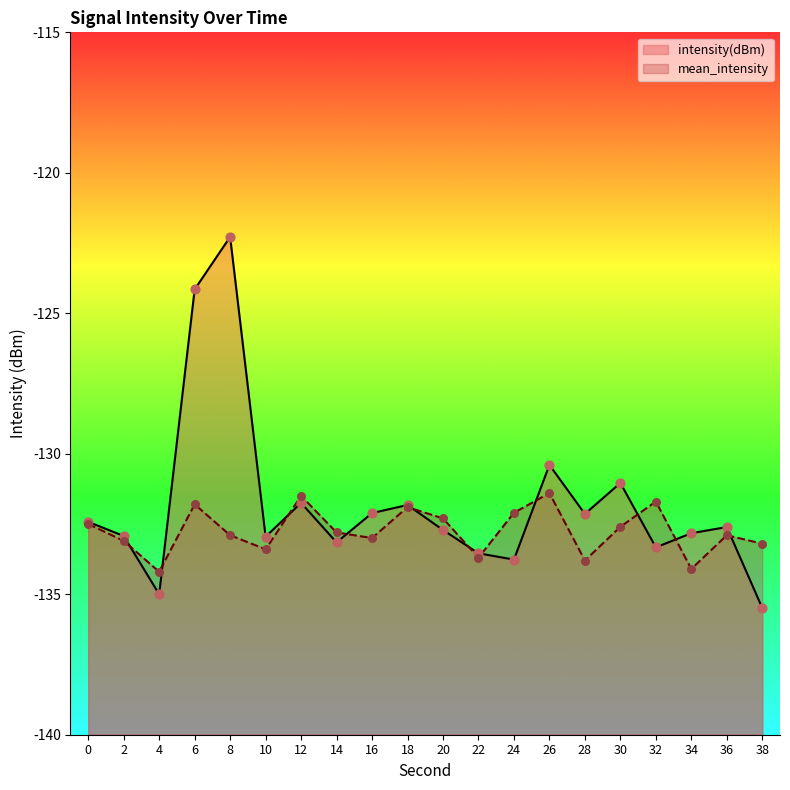

Is the value of intensity(dBm) at 0 greater than the value of mean_intensity at 16?

Yes